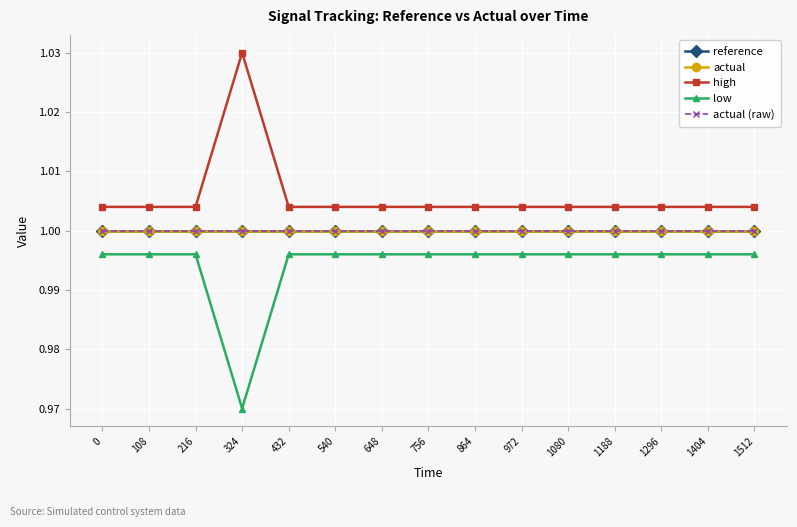

Does the chart have visible grid lines?

Yes